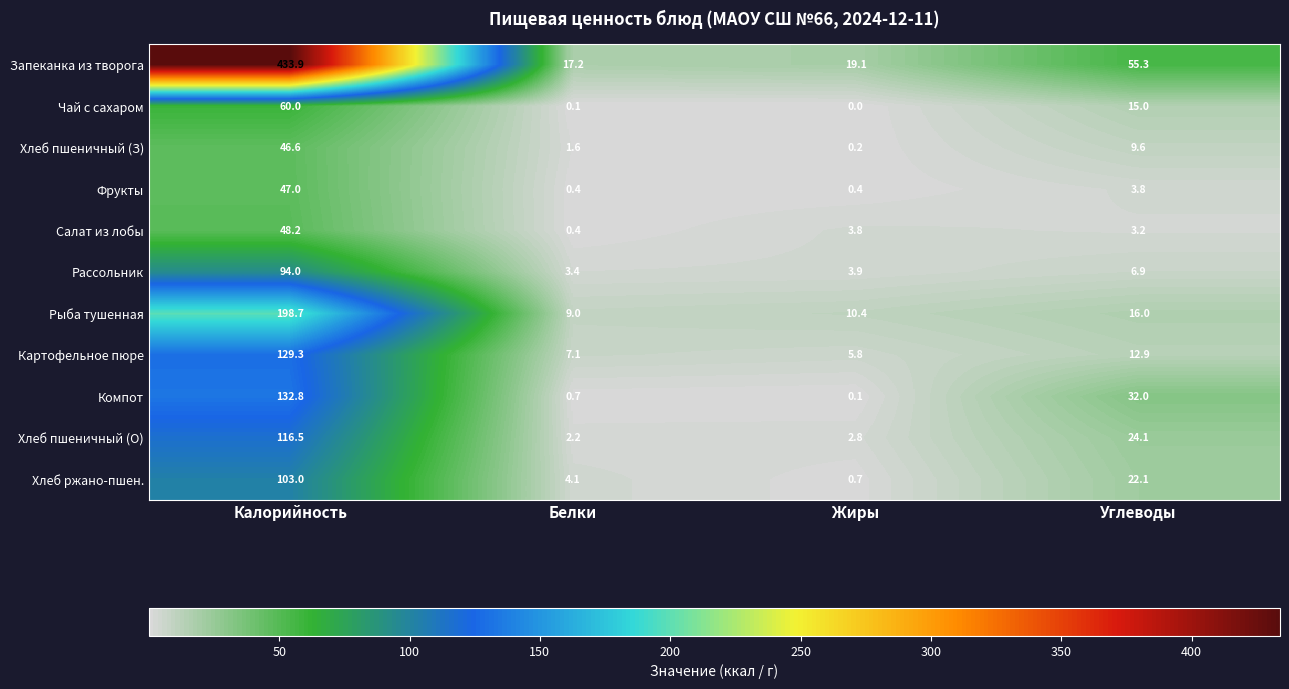

At how many categories does at least one series exceed 400?

1